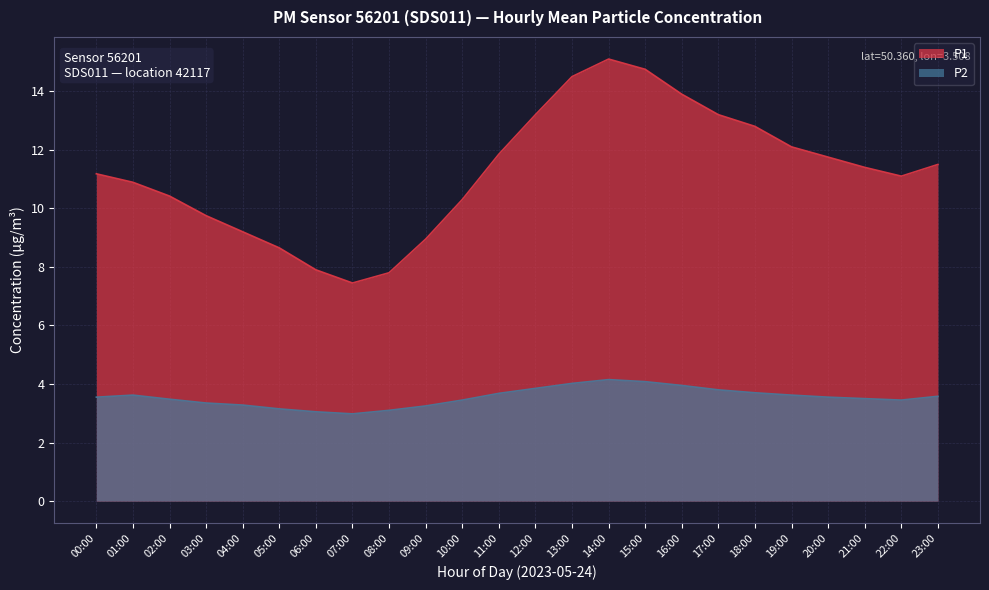

How many interior local peaks does the P2 series have?

2